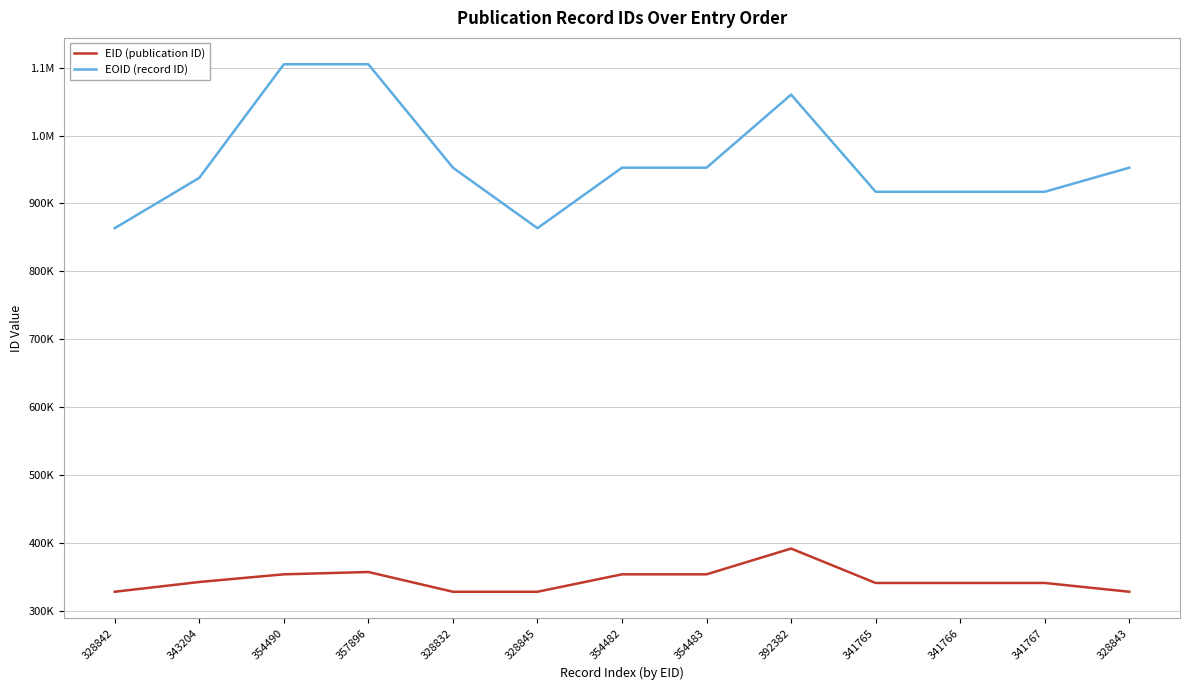

At how many categories does at least one series exceed 865166?

11